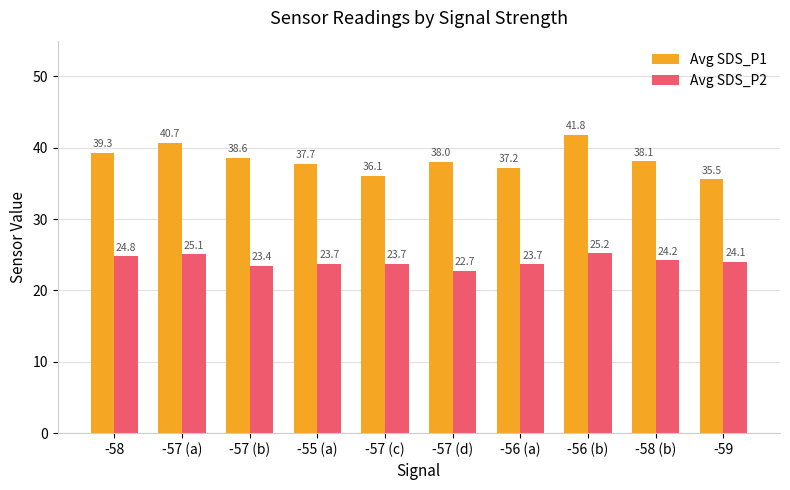

At how many categories does at least one series exceed 26?

10